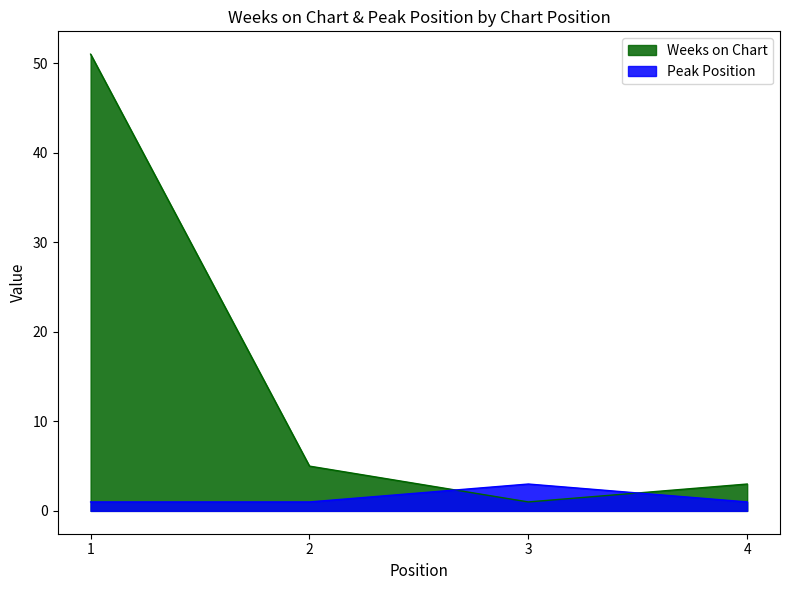

Where does the Weeks on Chart series first go above 5?

1